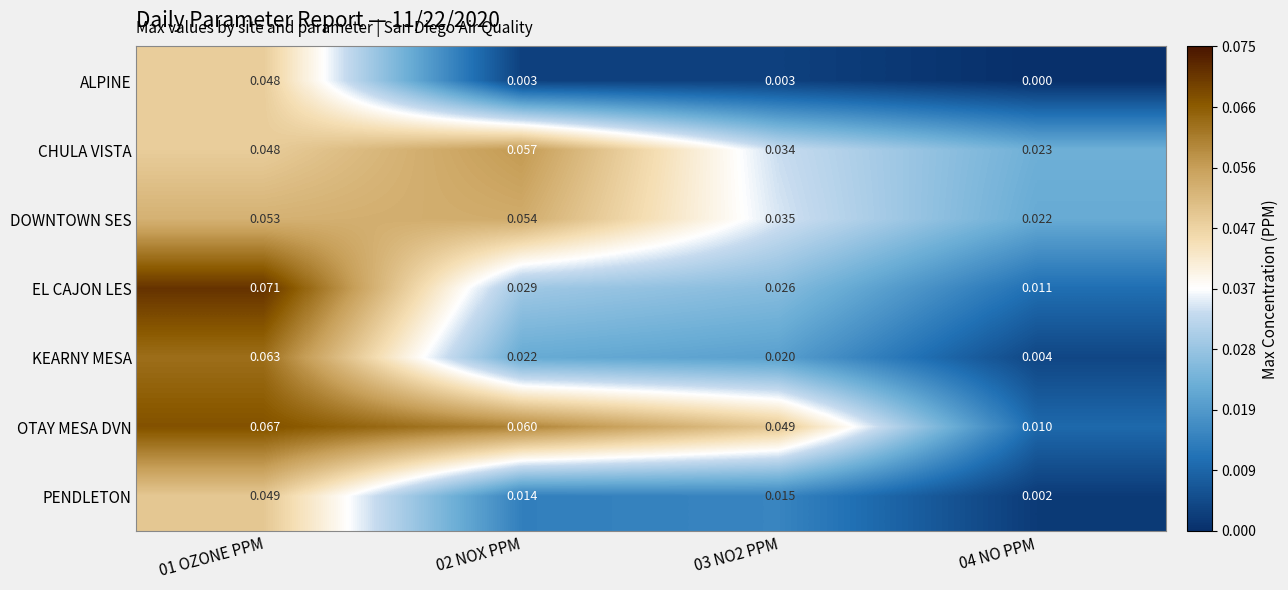

Between 02 NOX PPM and 03 NO2 PPM, which series saw the biggest shift?

CHULA VISTA